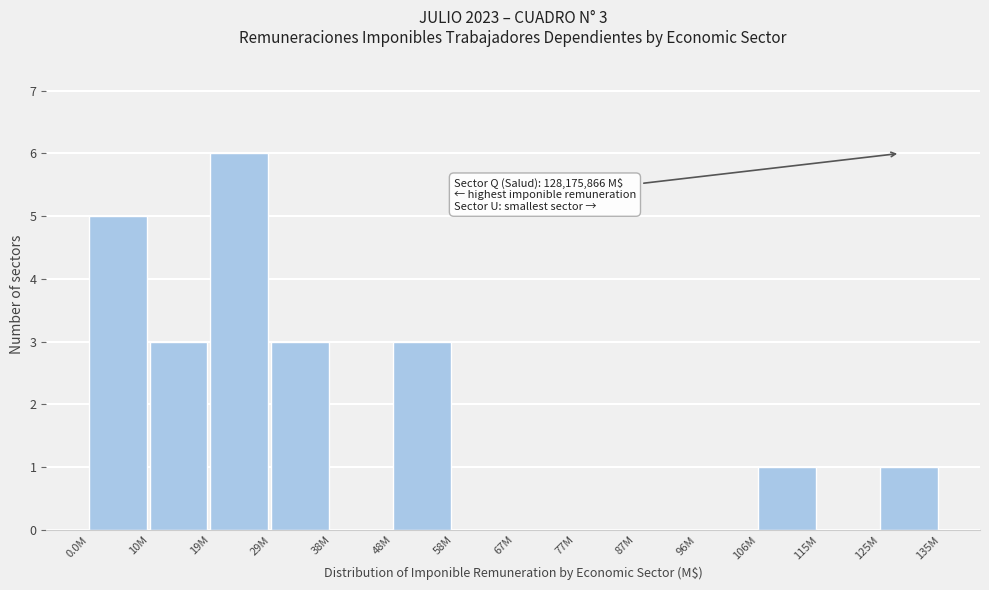

Reading left to right, transcribe all the data shown in this chart.

0.0M=5	10M=3	19M=6	29M=3	38M=0	48M=3	58M=0	67M=0	77M=0	87M=0	96M=0	106M=1	115M=0	125M=1